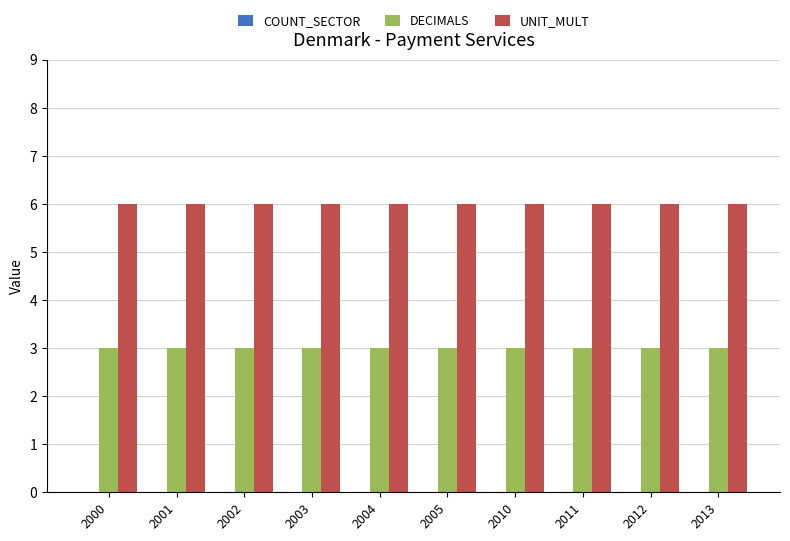

What is the value of the DECIMALS bar at the 8th from the left?

3